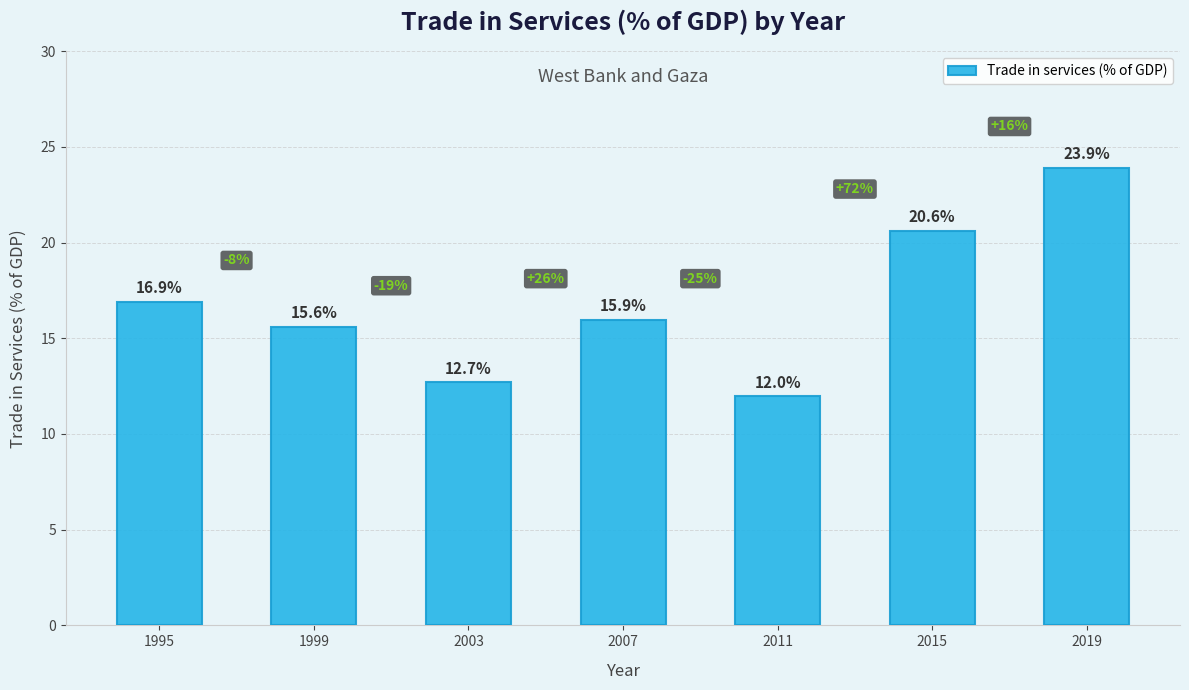

What is the value of the 7th bar from the left?

23.9